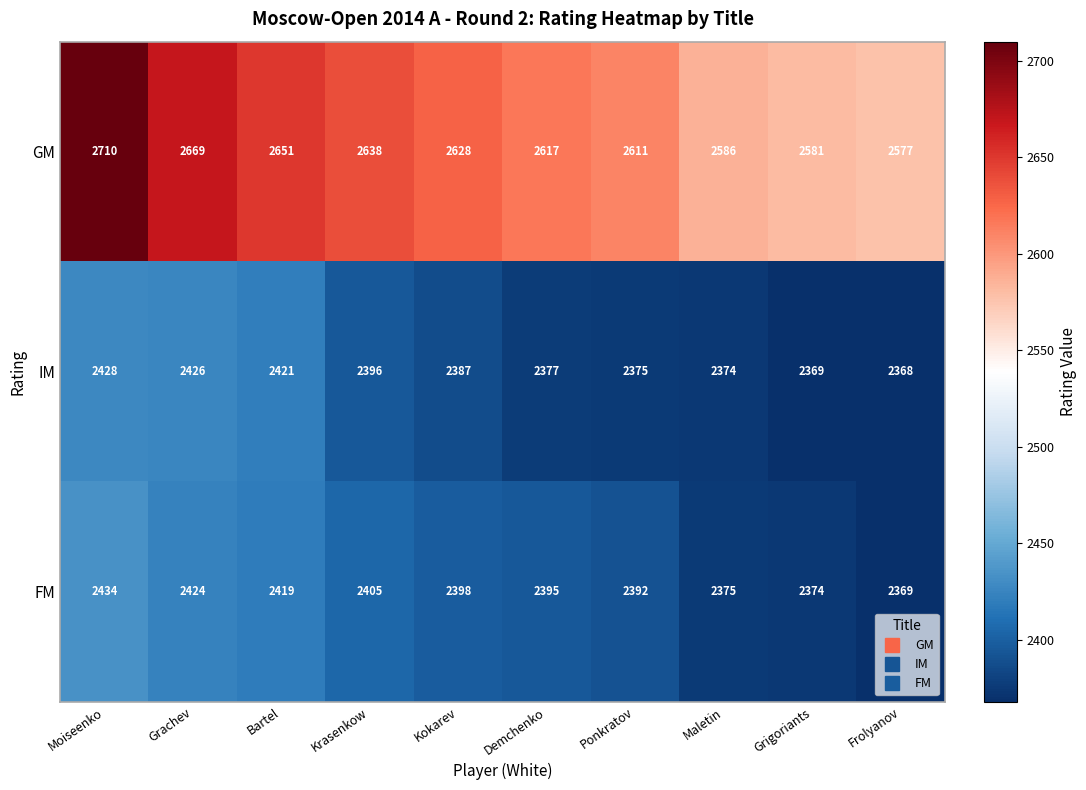

Reading left to right, transcribe all the data shown in this chart.

GM: 2710	2669	2651	2638	2628	2617	2611	2586	2581	2577
IM: 2428	2426	2421	2396	2387	2377	2375	2374	2369	2368
FM: 2434	2424	2419	2405	2398	2395	2392	2375	2374	2369